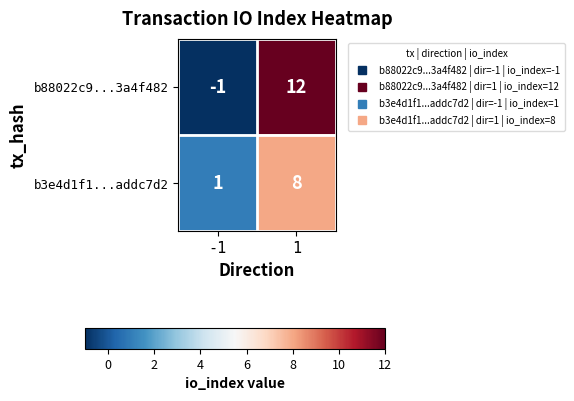

Which series has the largest range (max minus min)?

b88022c9...3a4f482